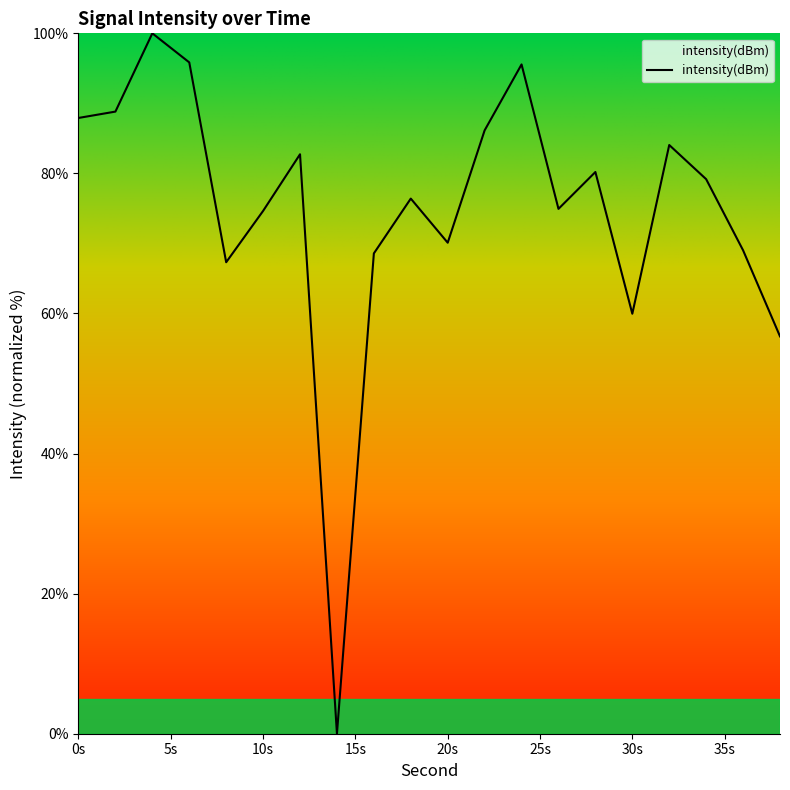

What is the greatest value displayed?

100.0